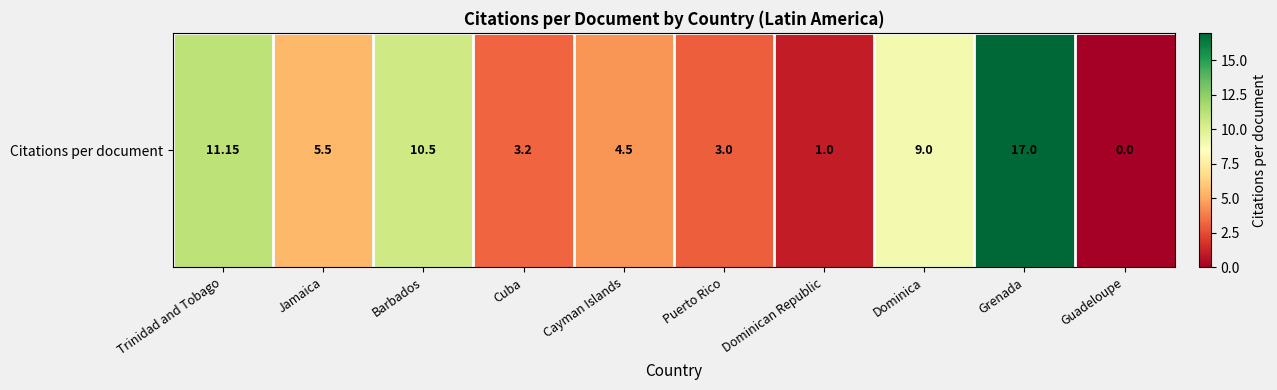

True or false: the data shows 3.2 at Cuba.

True